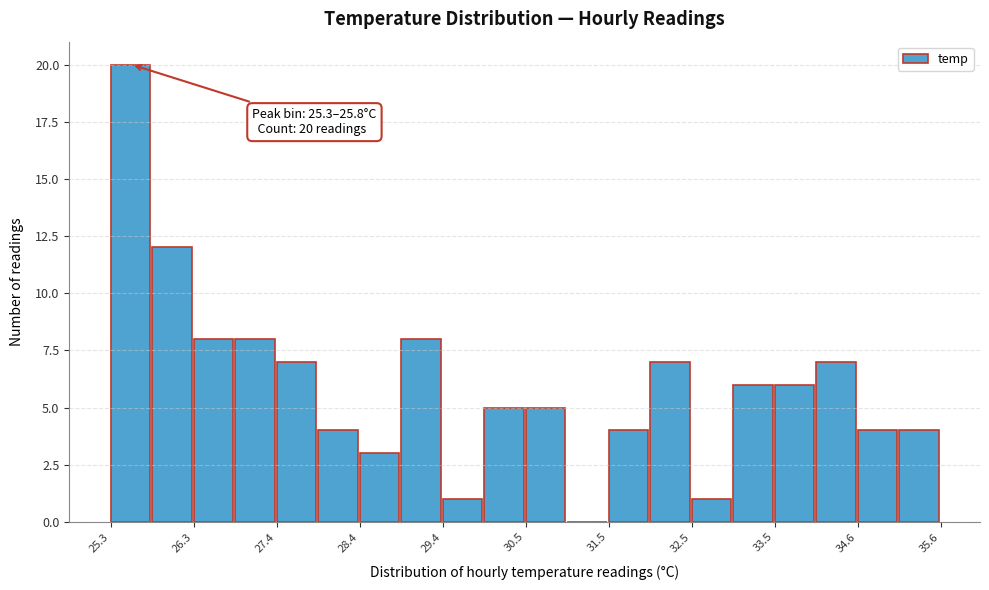

Read against the x-axis, roughly where is the centre of the tallest bar?

25.6